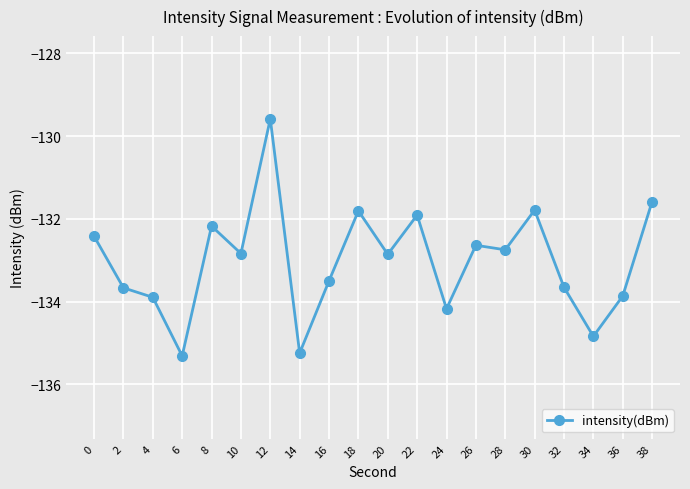

What is the greatest value displayed?

-129.6